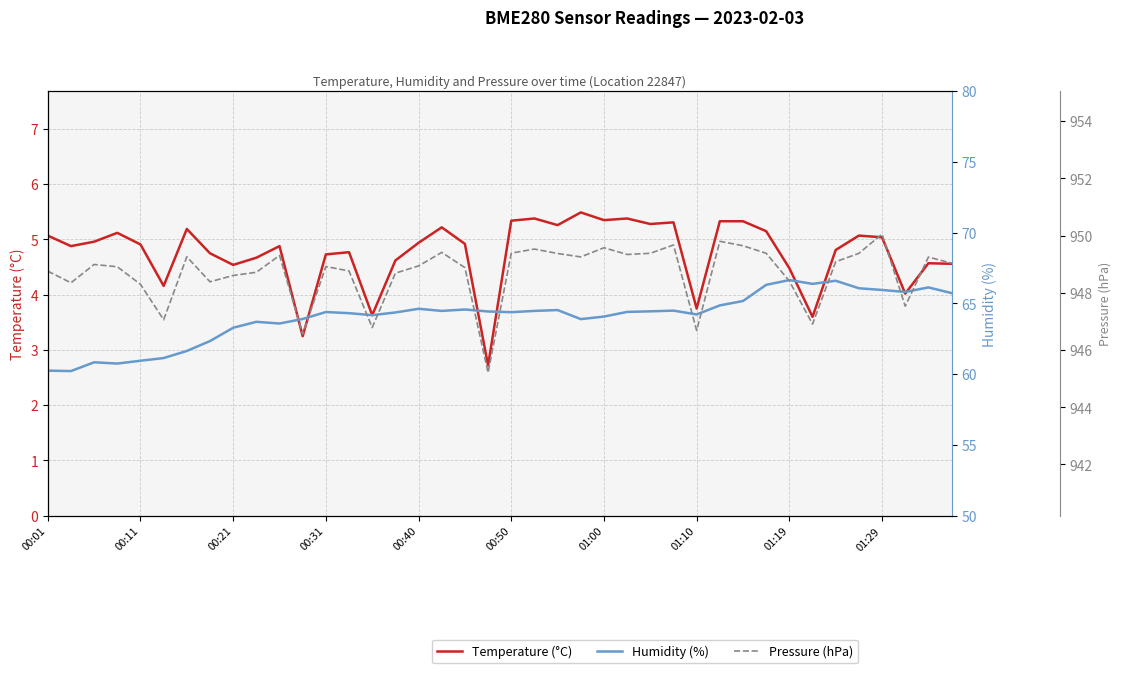

The Temperature (°C) series shows 5.3 at 27. True or false?

True